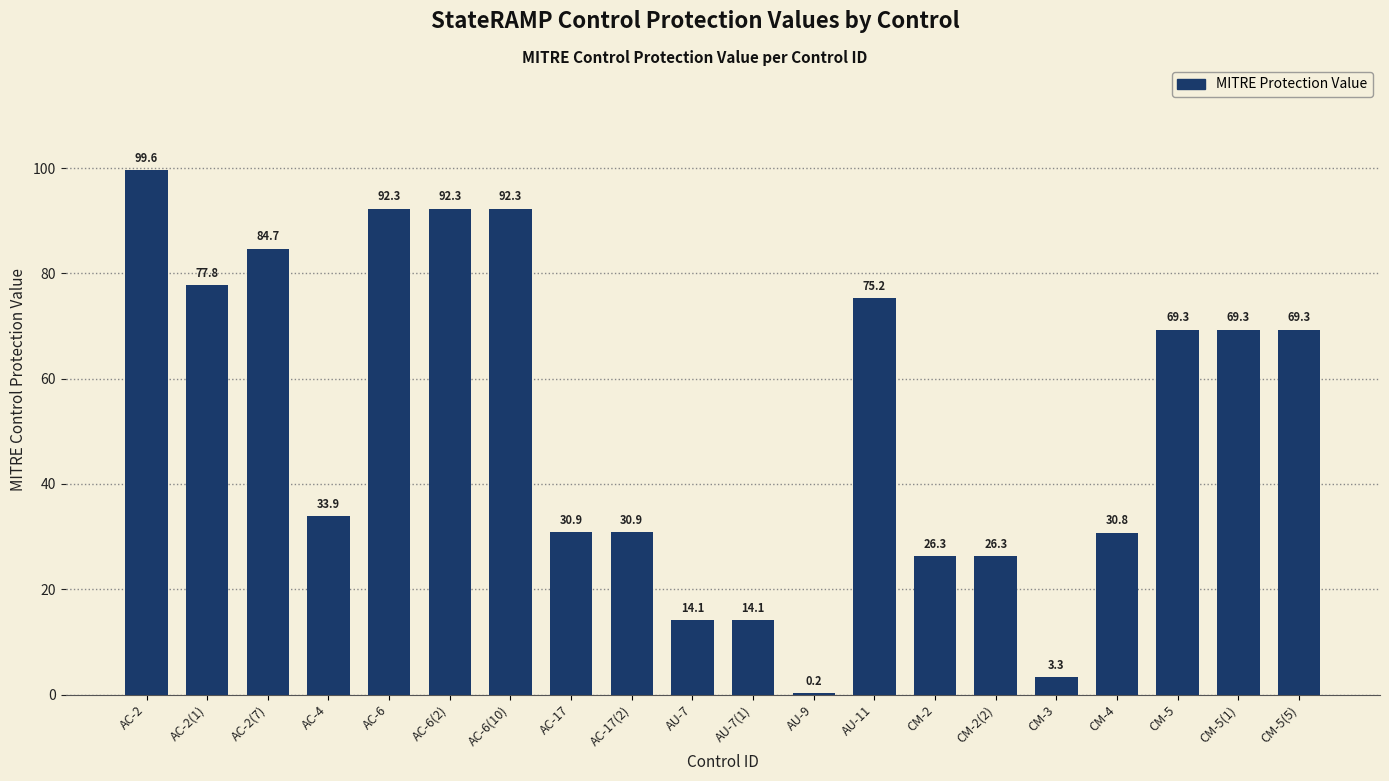

What is the ratio of the value at CM-5(1) to the value at CM-5(5)?

1.0